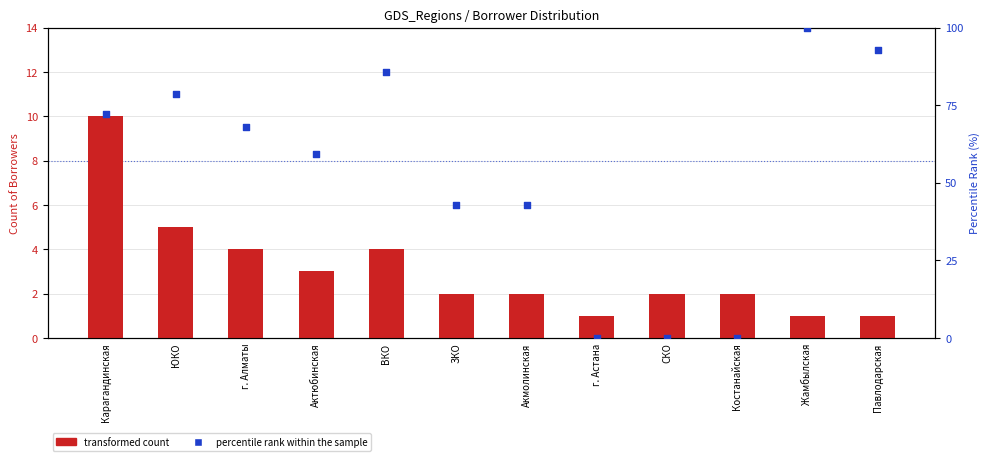

Which series has the largest total across all categories?

percentile rank within the sample